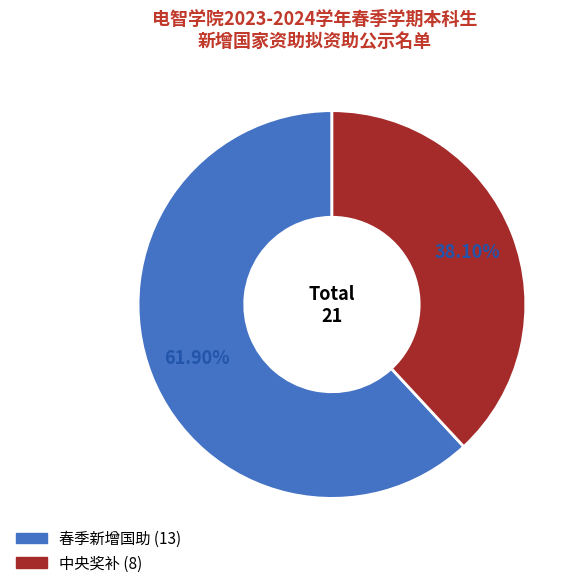

Combined, do 中央奖补 and 春季新增国助 account for over 50%?

Yes